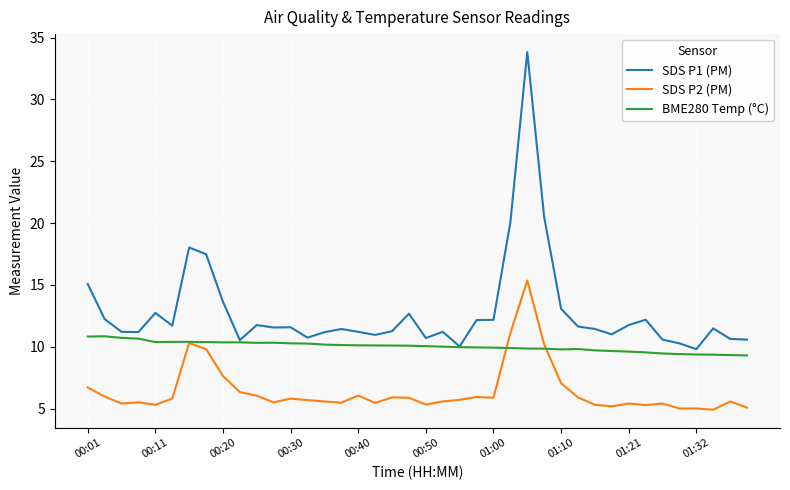

True or false: SDS P1 (PM) and SDS P2 (PM) cross at least once.

False